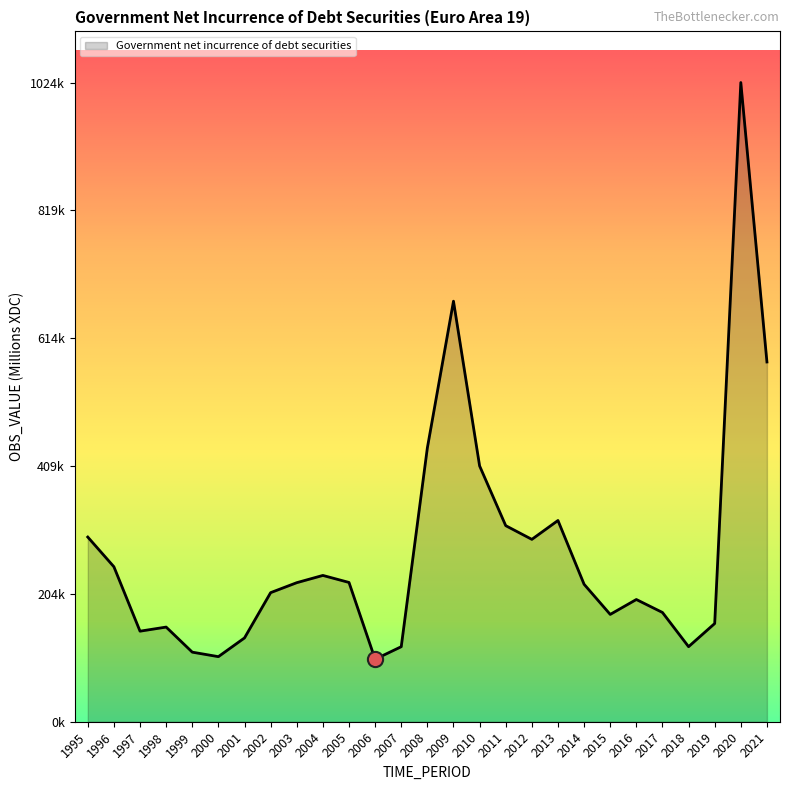

What is the change in value from 1995 to 2017?

-120874.2